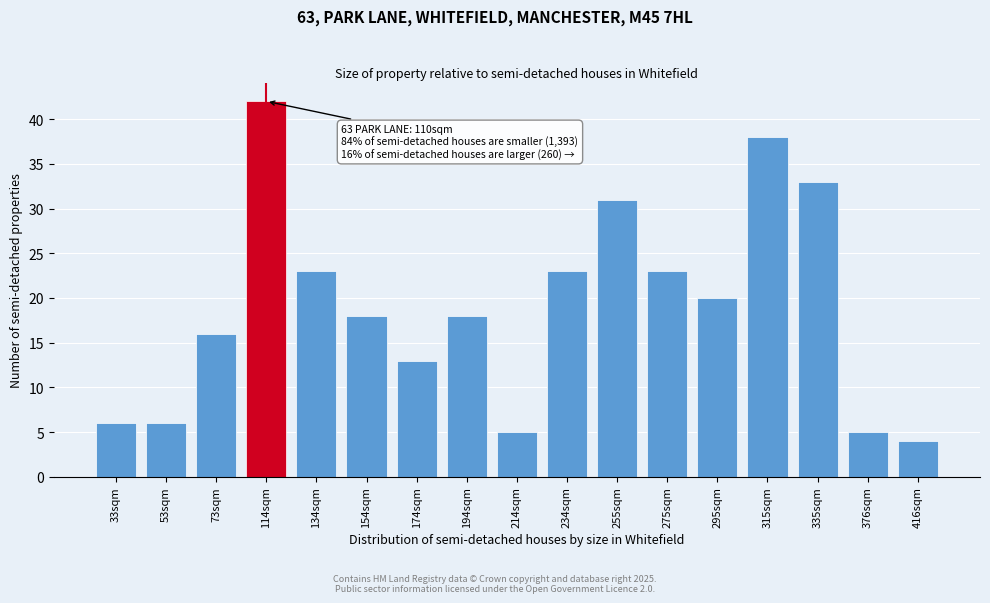

Reading left to right, extract all data points from this chart.

6	6	16	42	23	18	13	18	5	23	31	23	20	38	33	5	4